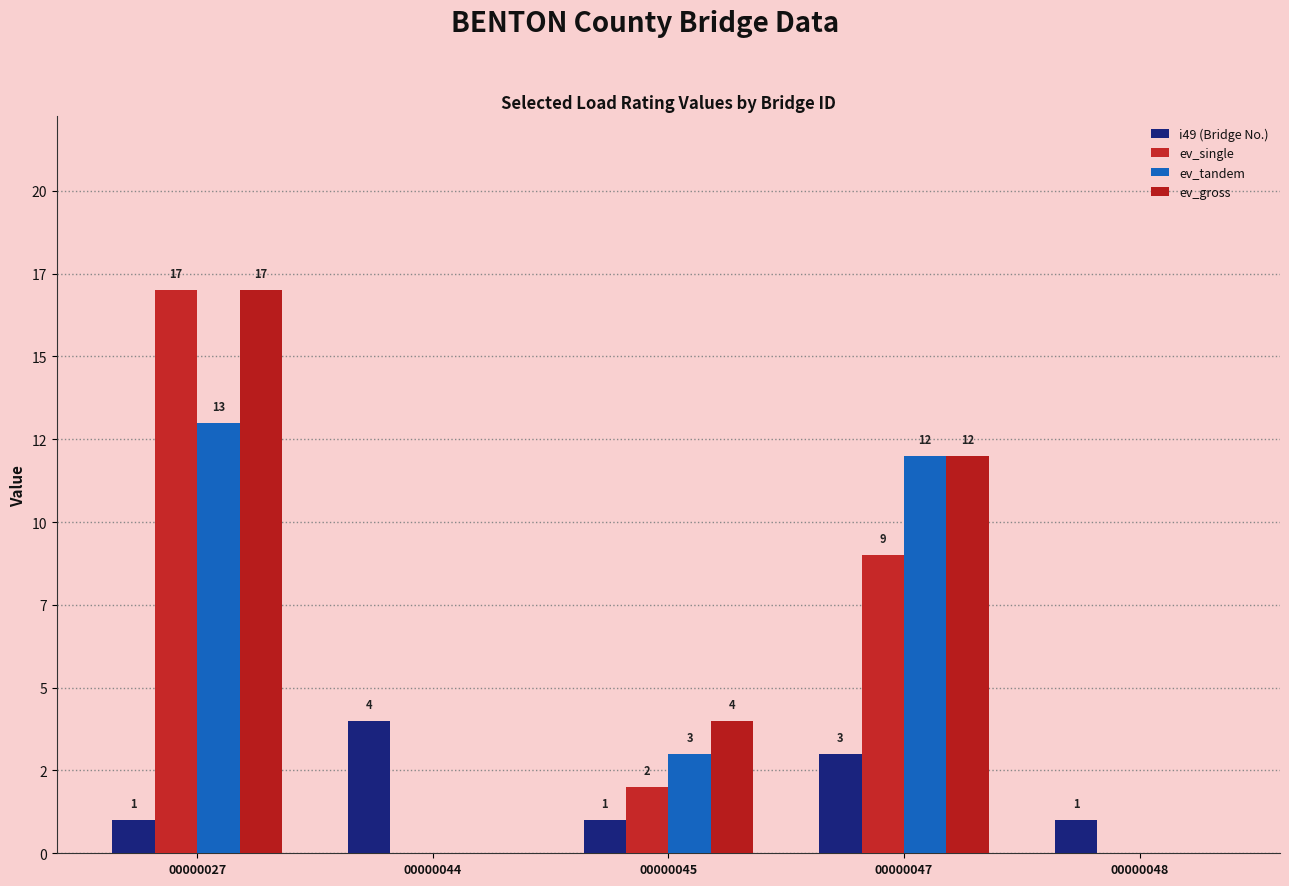

At which label does ev_gross first exceed 4?

00000027